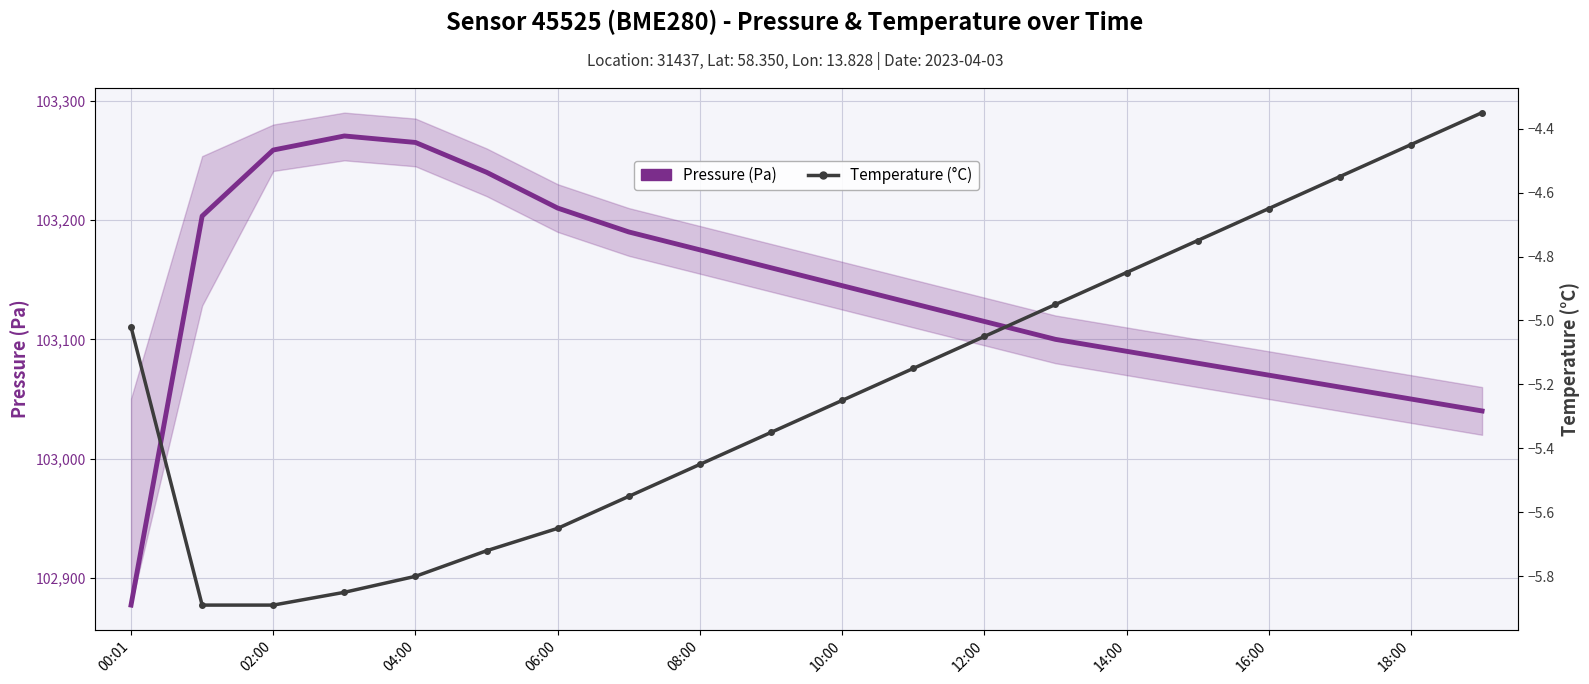

Is it true that Temperature (°C) equals -8.5 at 00:01?

False